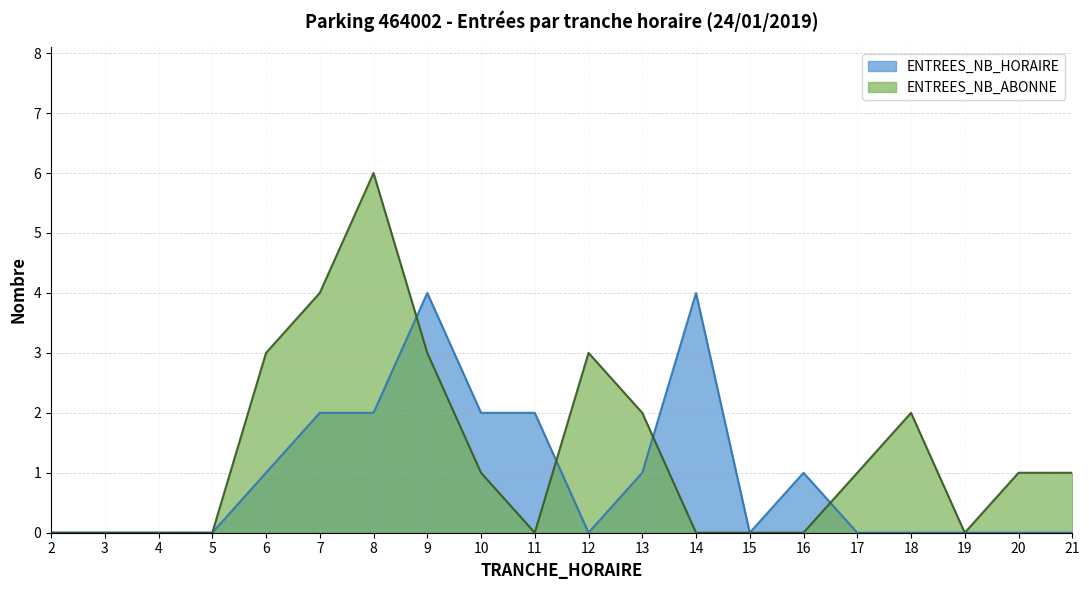

Reading left to right, what are all the values shown in this chart?

ENTREES_NB_HORAIRE: 0	0	0	0	1	2	2	4	2	2	0	1	4	0	1	0	0	0	0	0
ENTREES_NB_ABONNE: 0	0	0	0	3	4	6	3	1	0	3	2	0	0	0	1	2	0	1	1